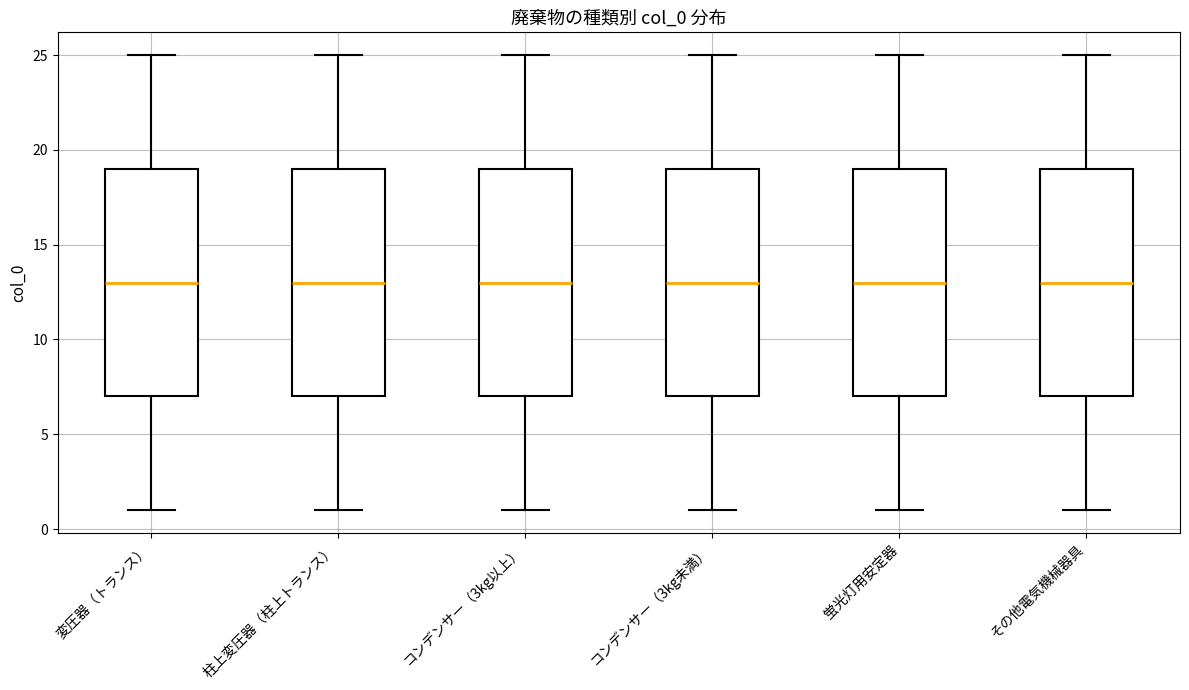

Reading left to right, transcribe this box plot: for each box, give where its median line is, the range the box spans, and where its two whiskers end, as read against the y-axis. The values are not printed on the chart, so give them approximately, as read against the axis.

変圧器（トランス）: median 13, box 7 to 19, whiskers 1 to 25
柱上変圧器（柱上トランス）: median 13, box 7 to 19, whiskers 1 to 25
コンデンサー（3kg以上）: median 13, box 7 to 19, whiskers 1 to 25
コンデンサー（3kg未満）: median 13, box 7 to 19, whiskers 1 to 25
蛍光灯用安定器: median 13, box 7 to 19, whiskers 1 to 25
その他電気機械器具: median 13, box 7 to 19, whiskers 1 to 25